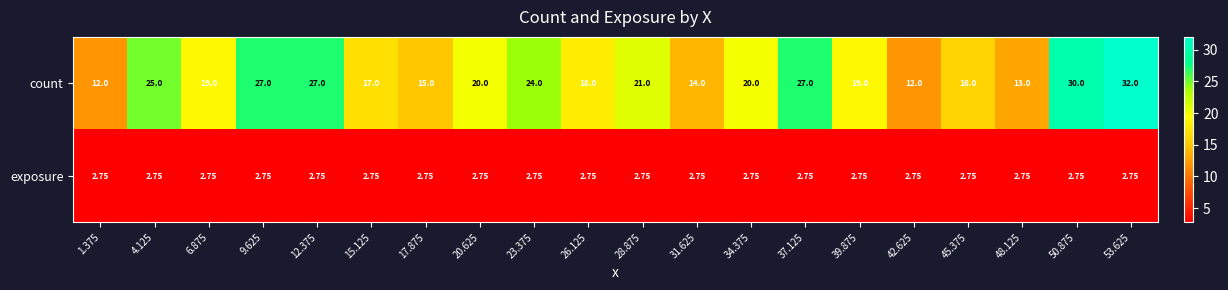

How many values in the count series are below 20?

10